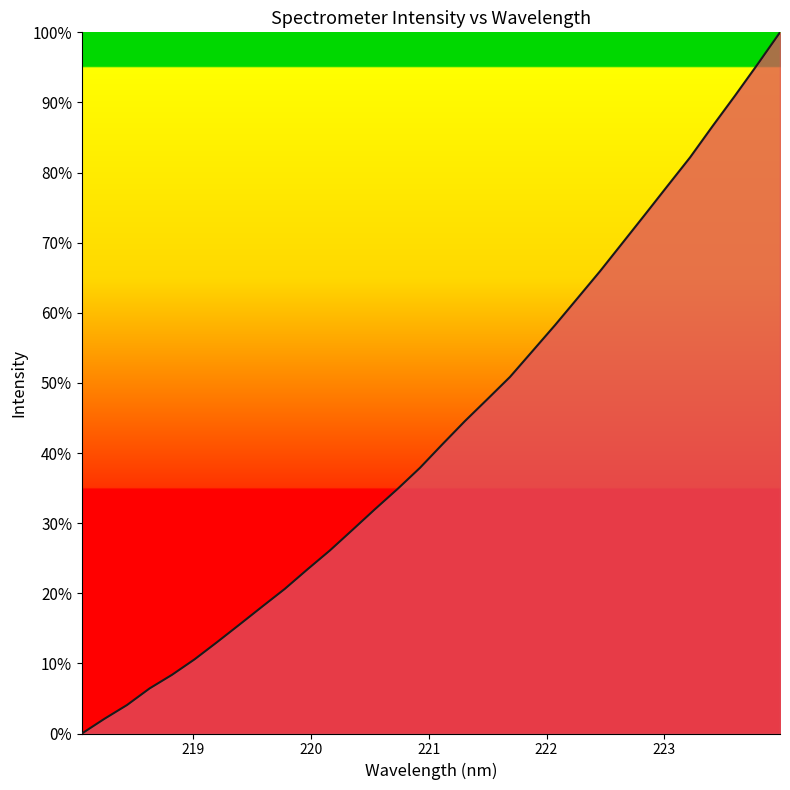

True or false: the data has more than 2 interior local peaks.

False